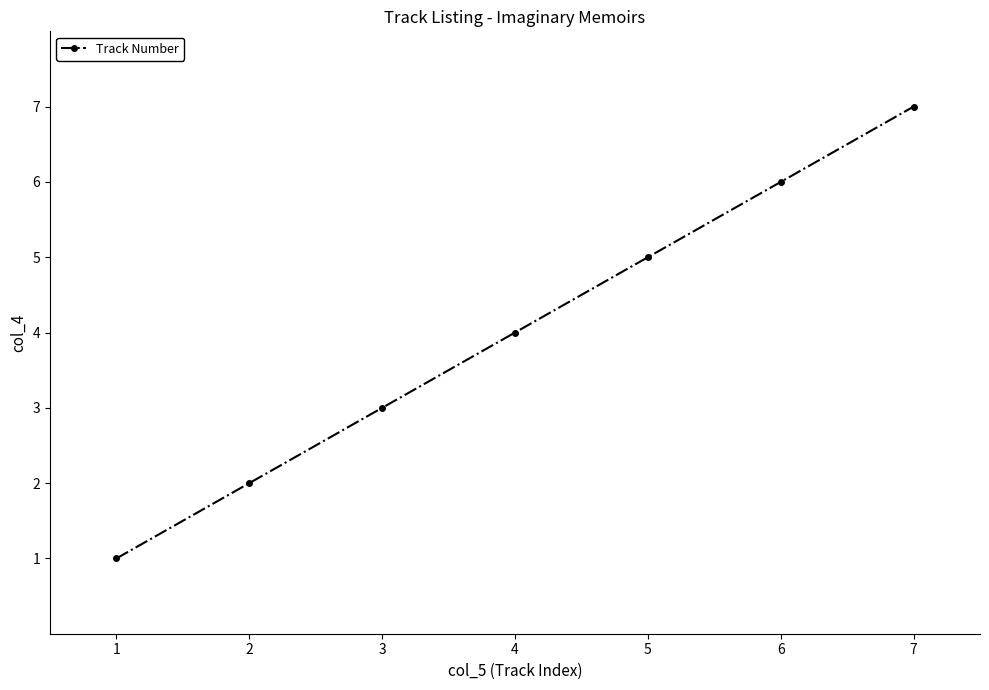

What is the change in value from 3 to 6?

+3